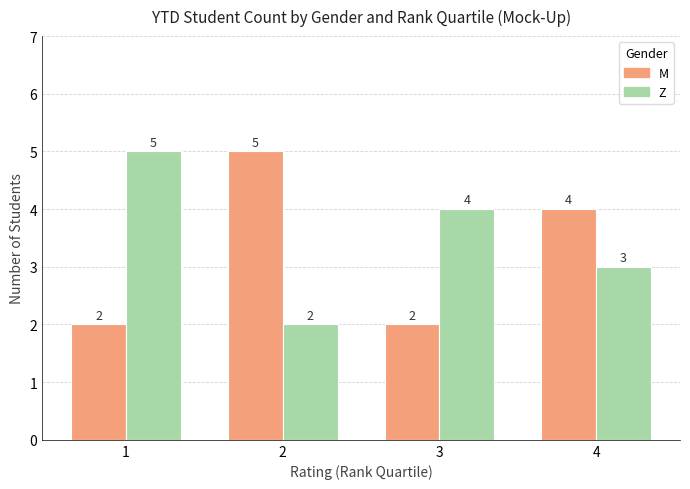

At how many categories does at least one series exceed 3?

4